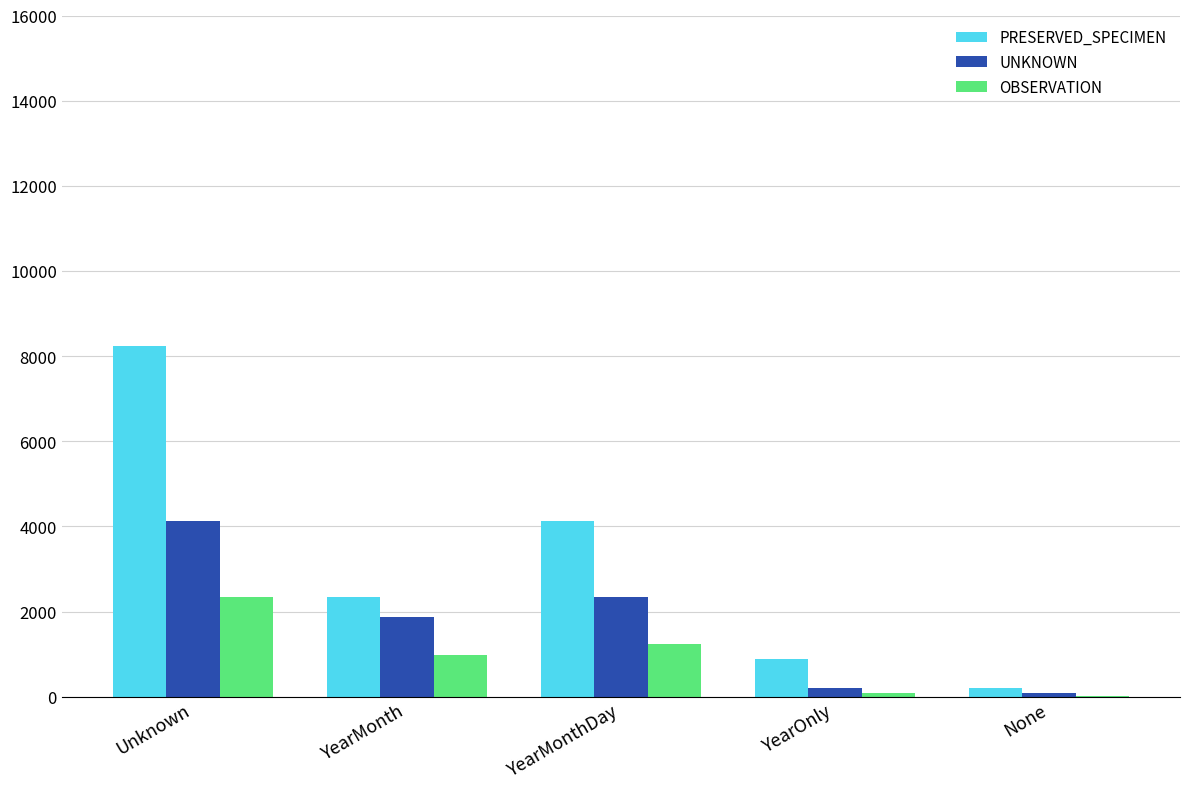

Is it true that UNKNOWN equals 1824 at Unknown?

False